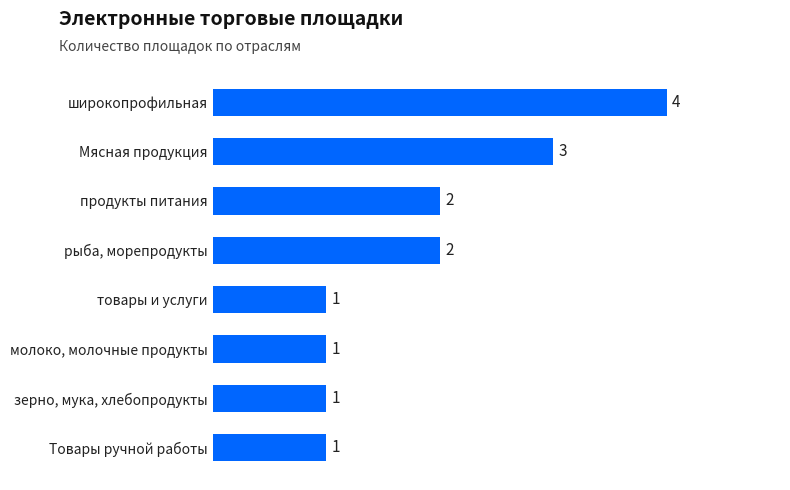

How many data points are less than 2?

4